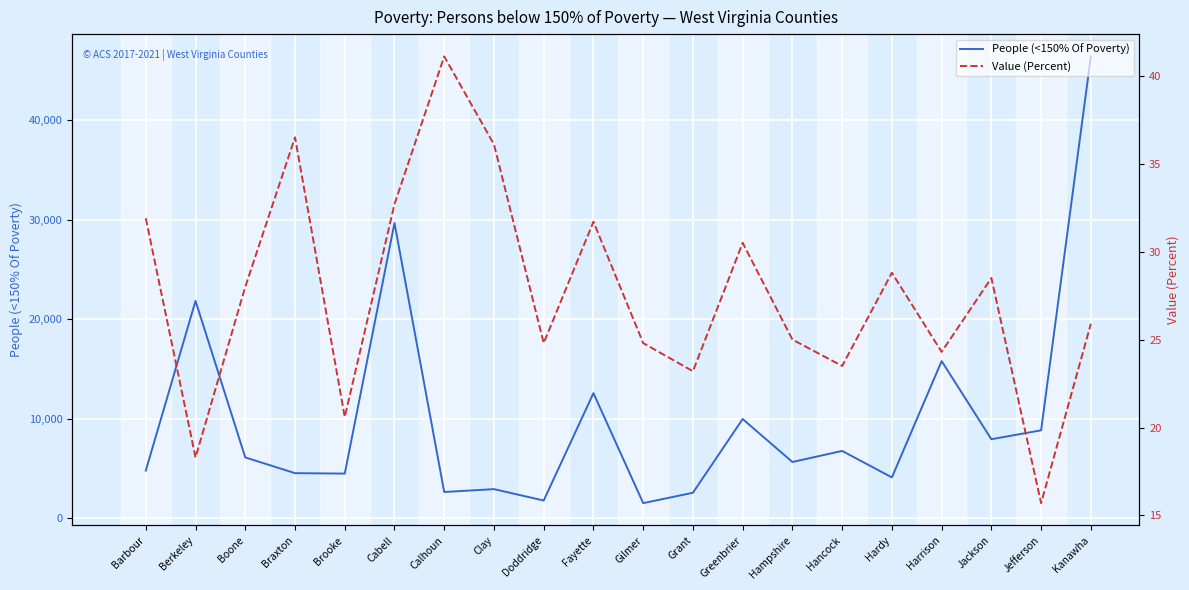

True or false: Value (Percent) and People (<150% Of Poverty) intersect in this chart.

False